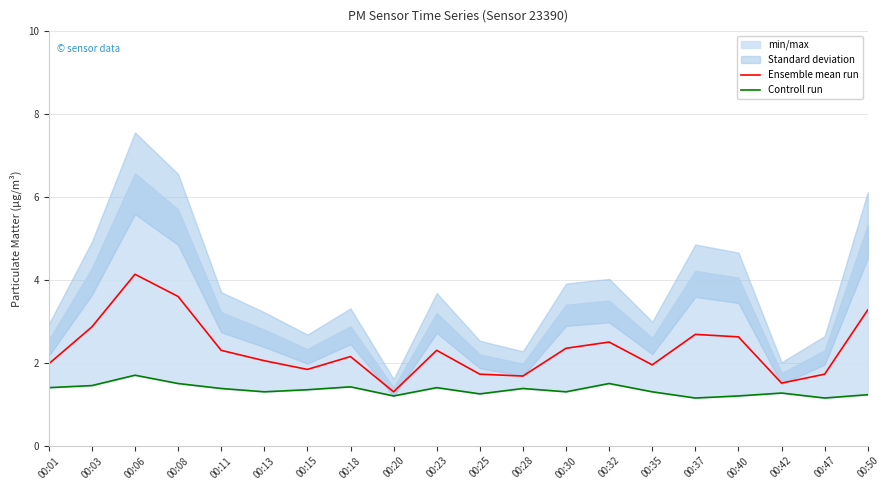

What is the average value of the Controll run series?

1.3